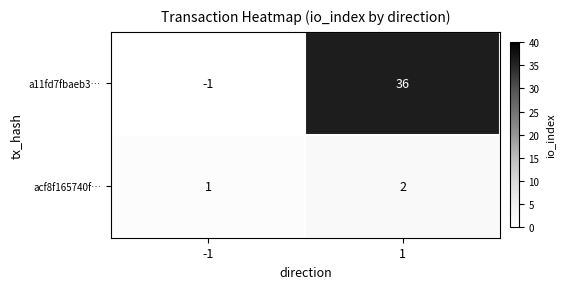

Reading left to right, list all the values displayed in this chart.

a11fd7fbaeb3…: -1=-1	1=36
acf8f165740f…: -1=1	1=2